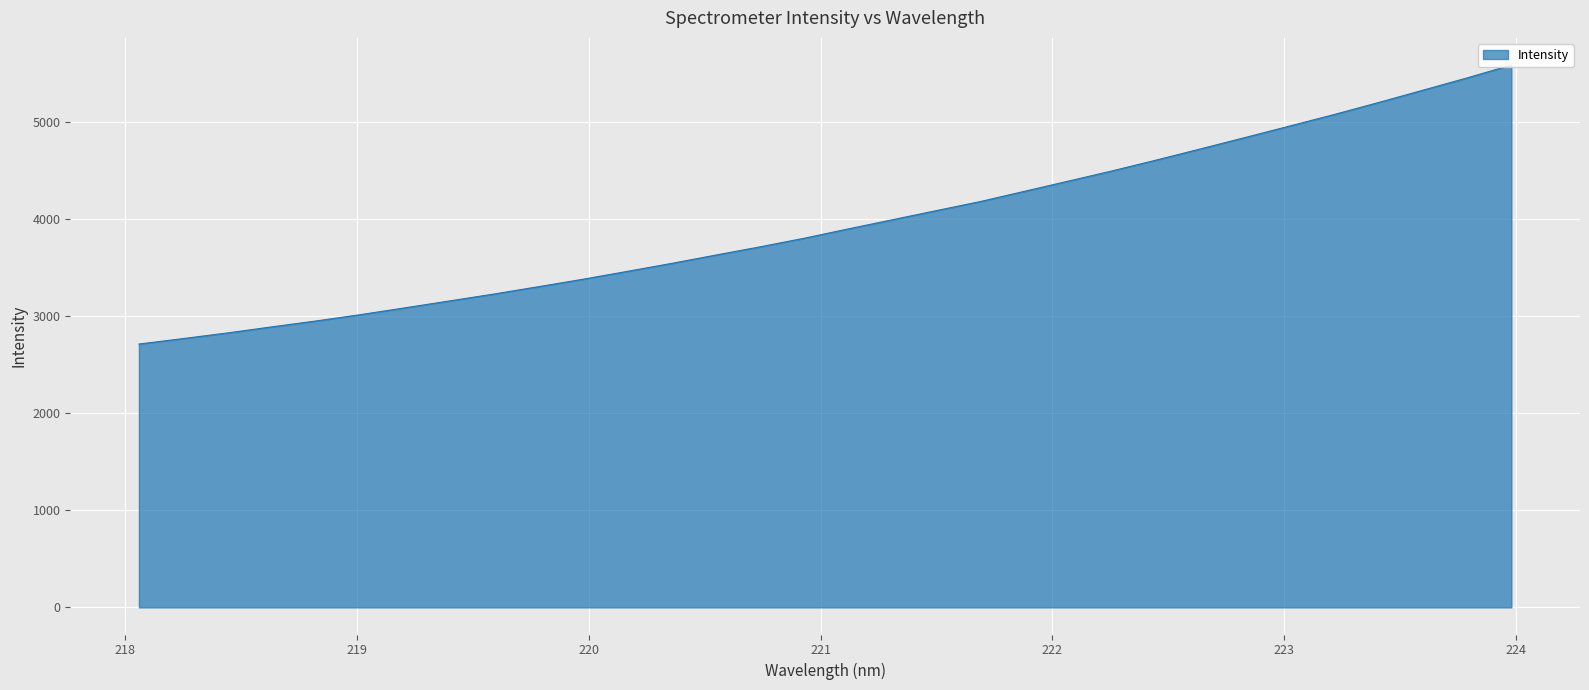

Between 222.4538 and 220.7354, which is larger?

222.4538